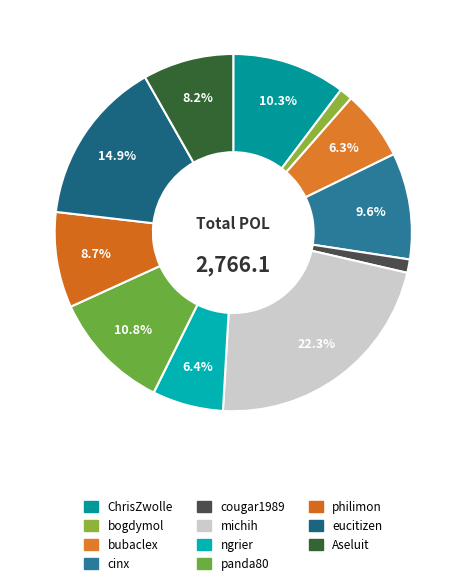

Count the number of slices in the pie.

11